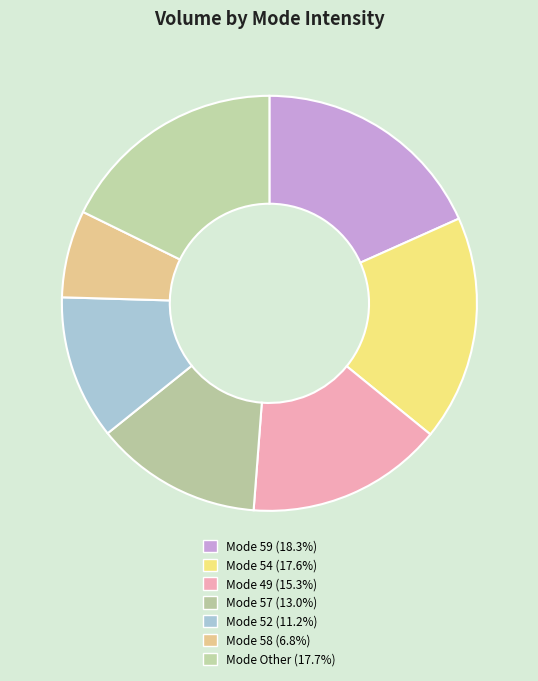

Is there a majority slice in this chart?

No